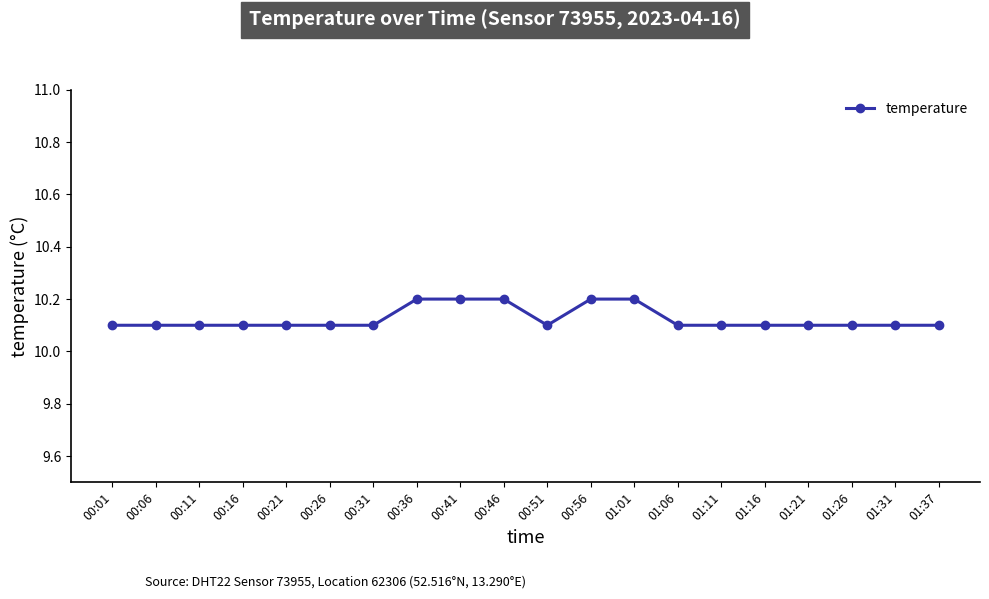

True or false: the data shows 13.3 at 00:26.

False